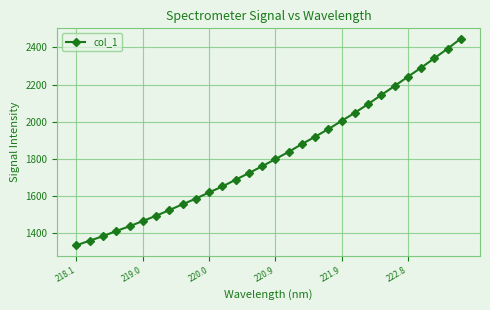

What is the value of the 17th point from the left?

1837.8